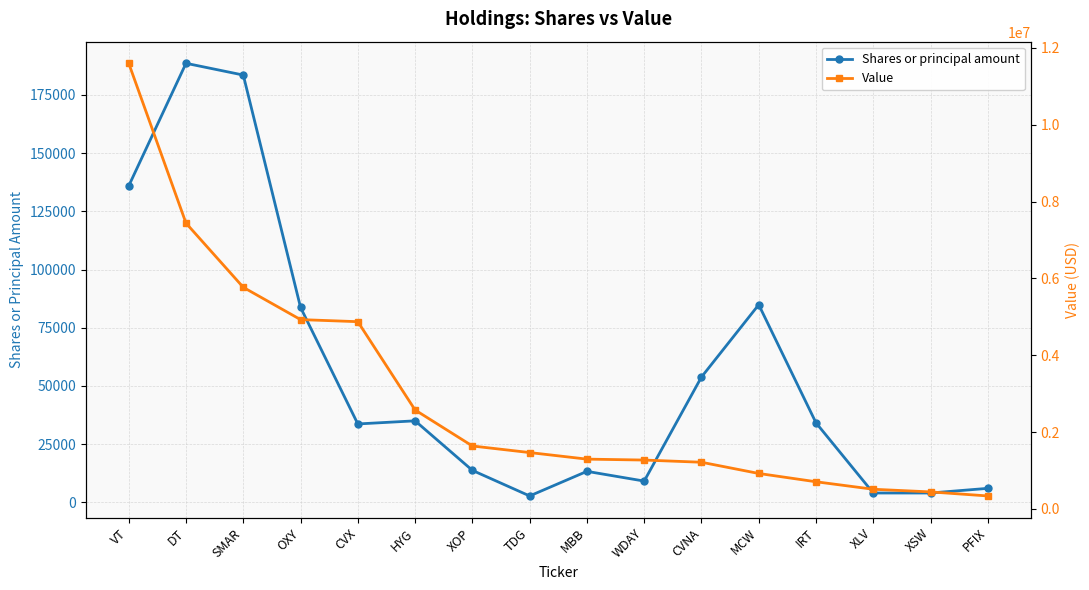

What are all the series names shown in the legend?

Shares or principal amount, Value